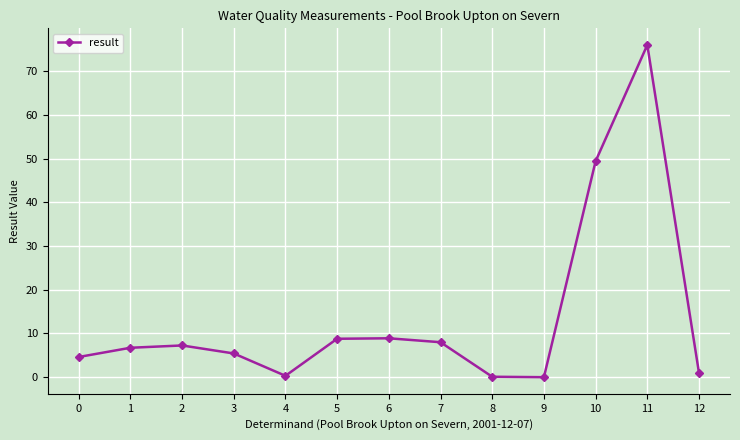

Is it true that the value at 10 is 49.4?

True